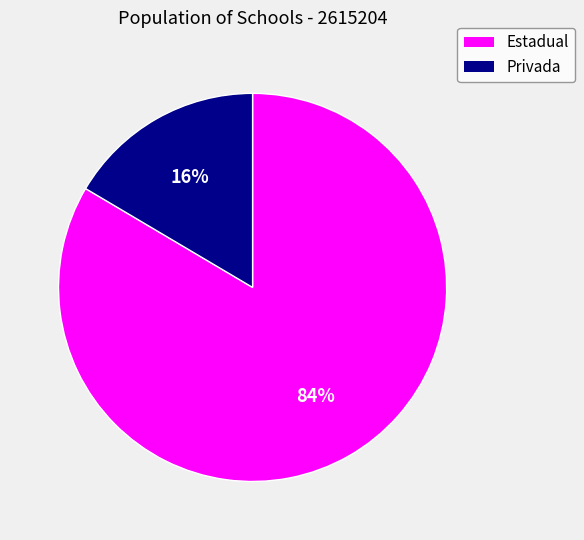

Is Estadual the majority of the pie?

Yes